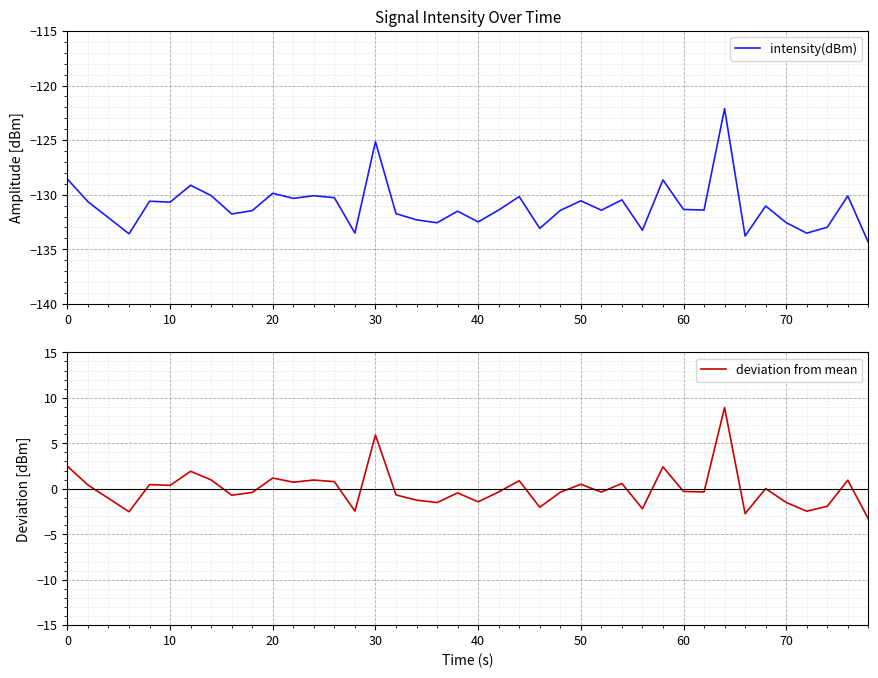

True or false: intensity(dBm) has a value of -32.9 at 19.

False